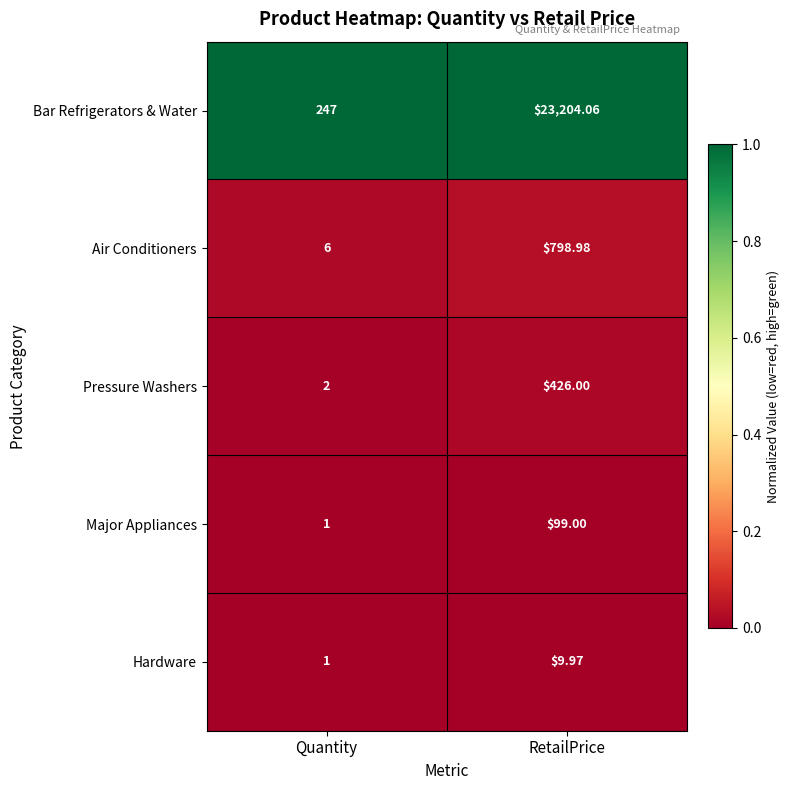

Which category has the lowest value across all series?

Quantity